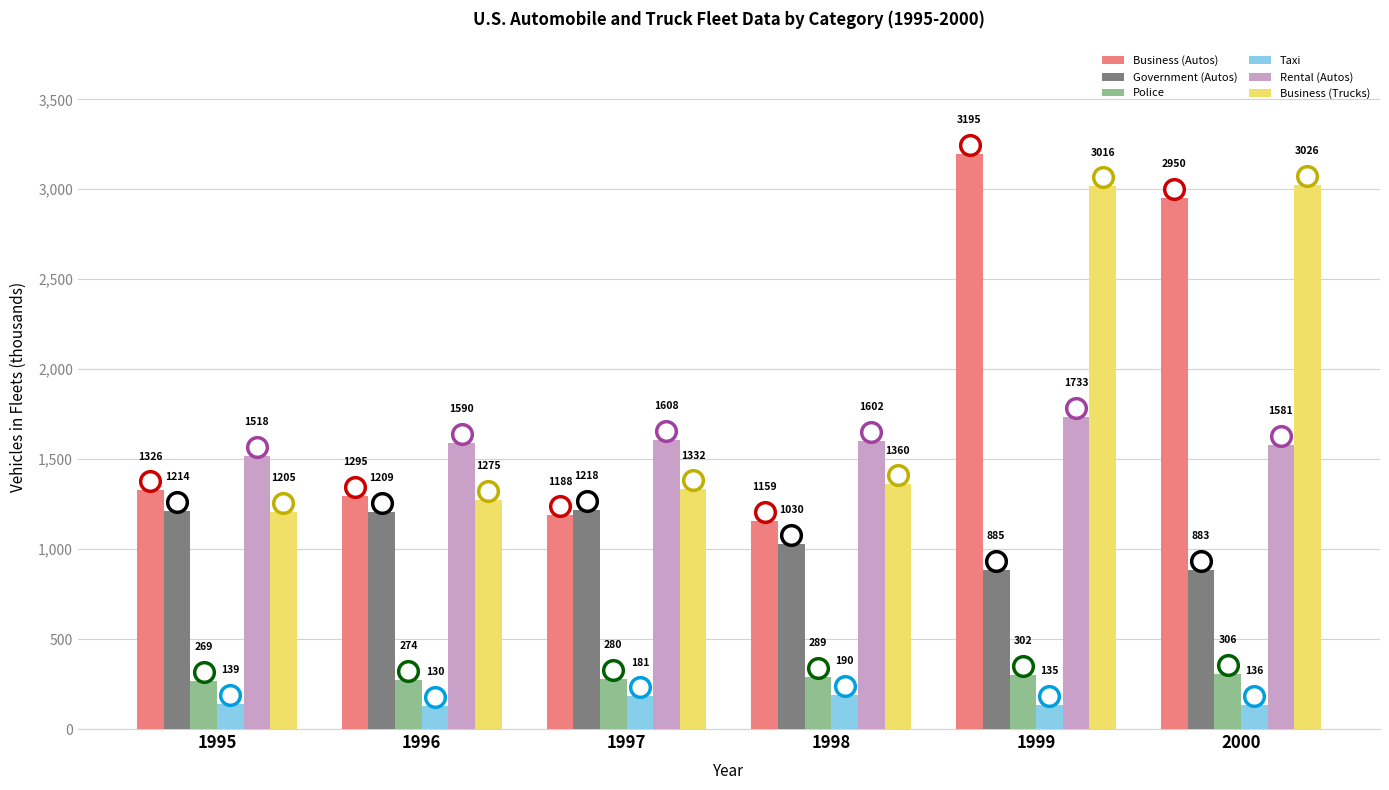

What is the total value across all series at 1998?

5630